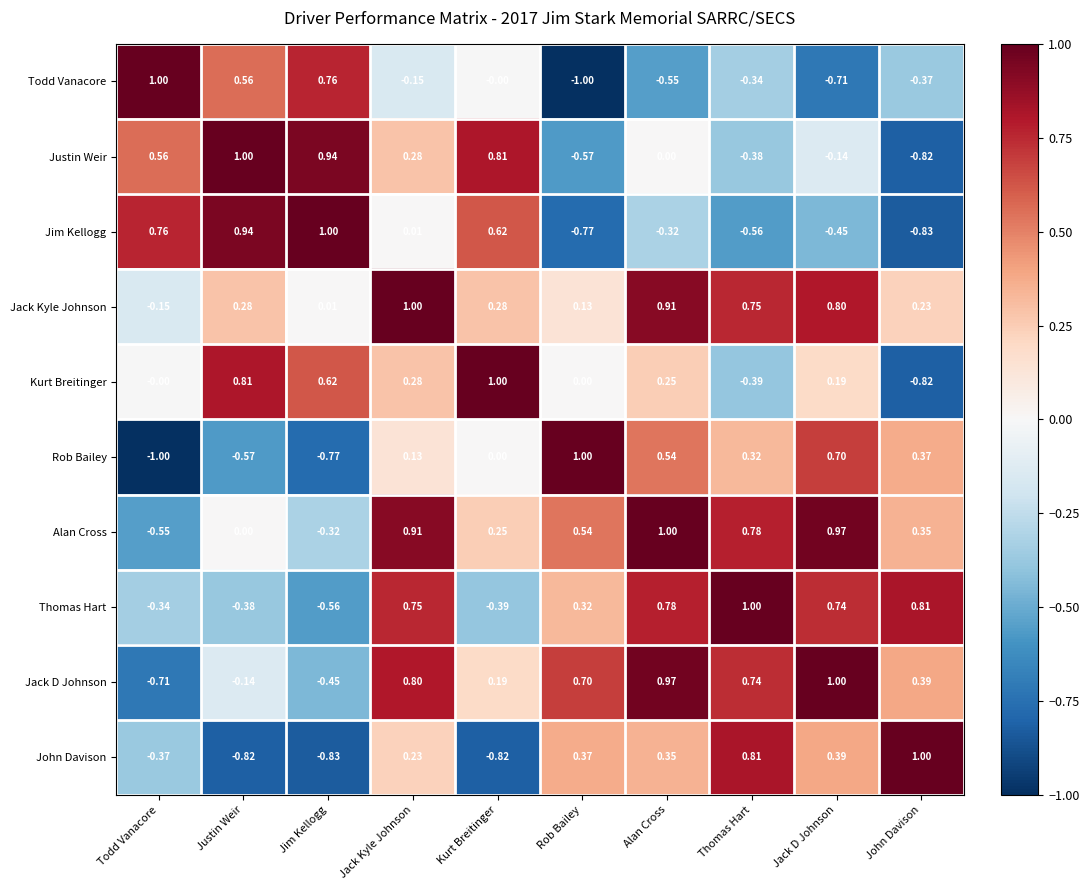

How many data points in Todd Vanacore are less than 0?

6